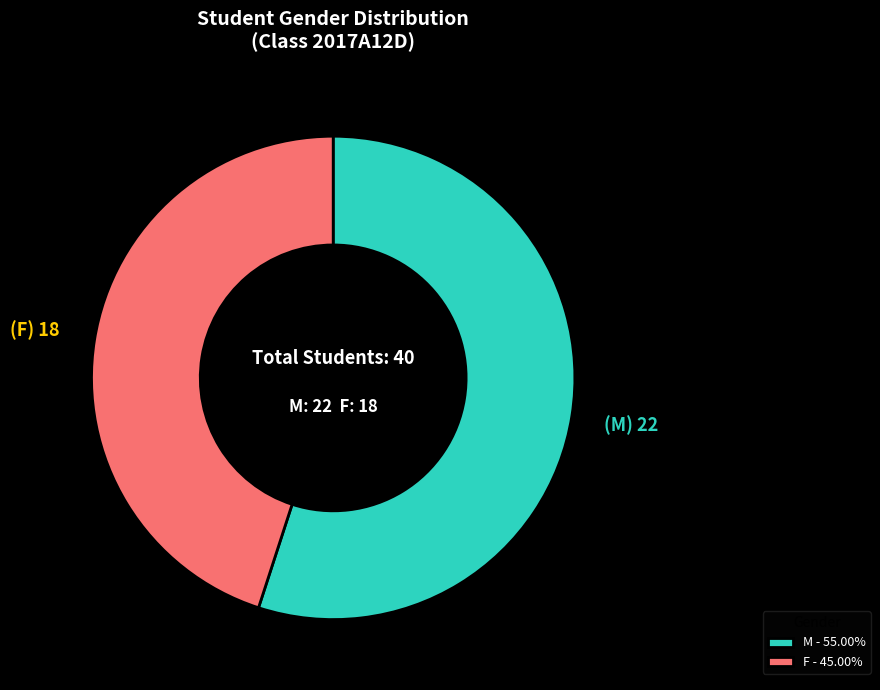

Do F and M together represent more than half of the pie?

Yes